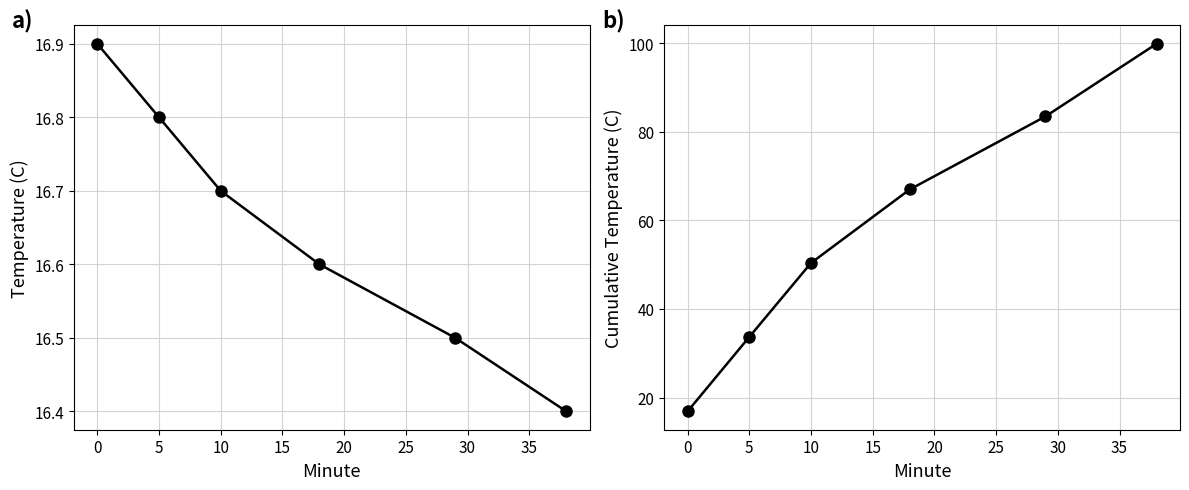

What is the difference between the maximum and minimum values in the Cumulative Temperature series?

83.0